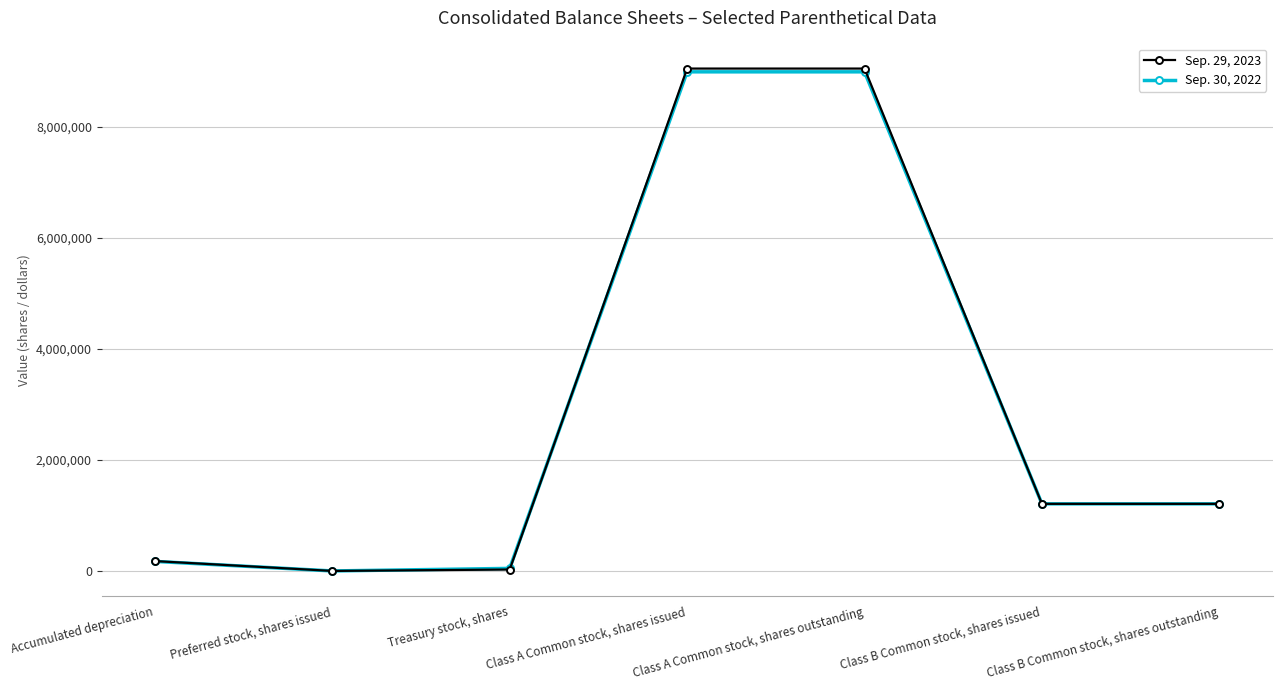

What is the total value across all series at Class A Common stock, shares outstanding?

18027442